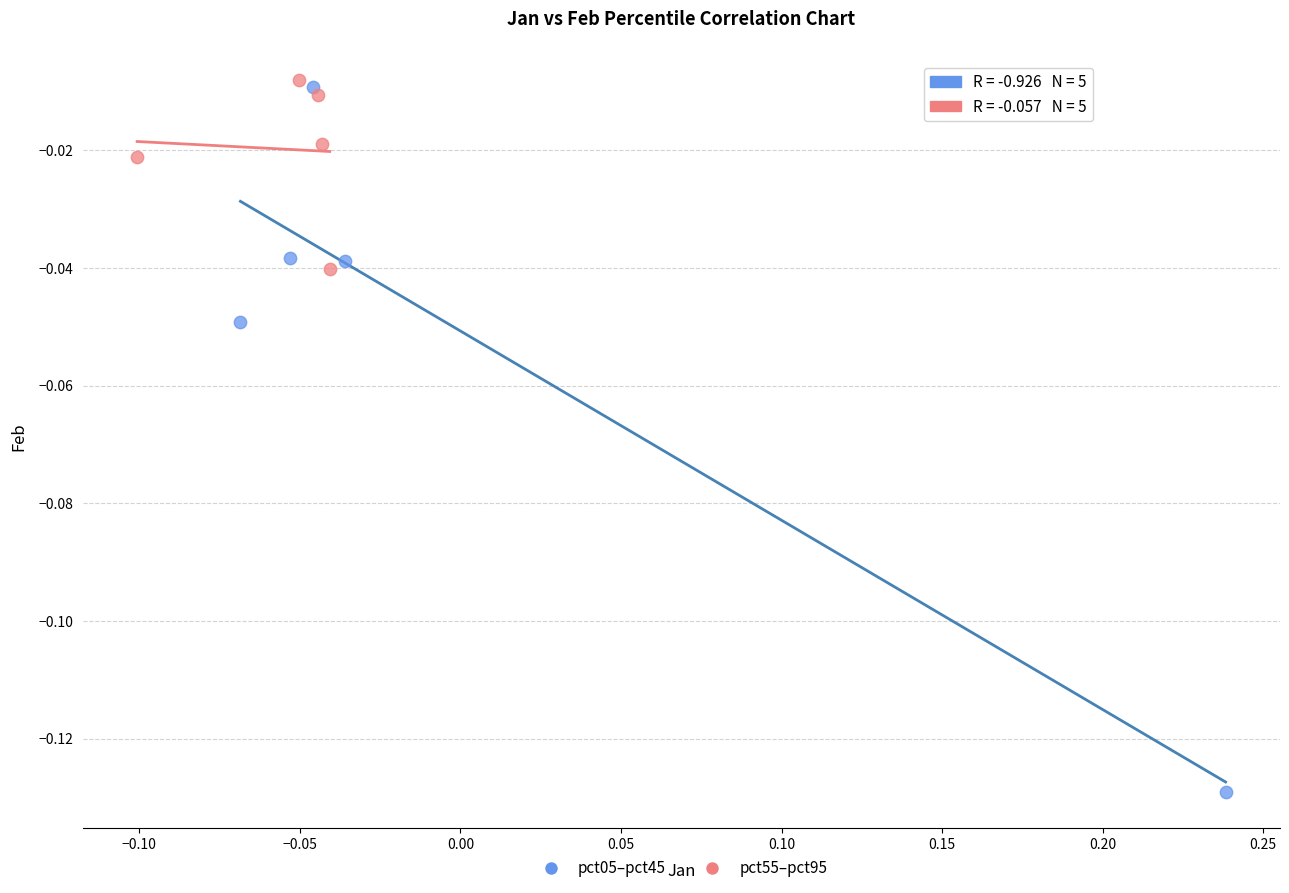

Which series contains the lowest Y value?

pct05–pct45